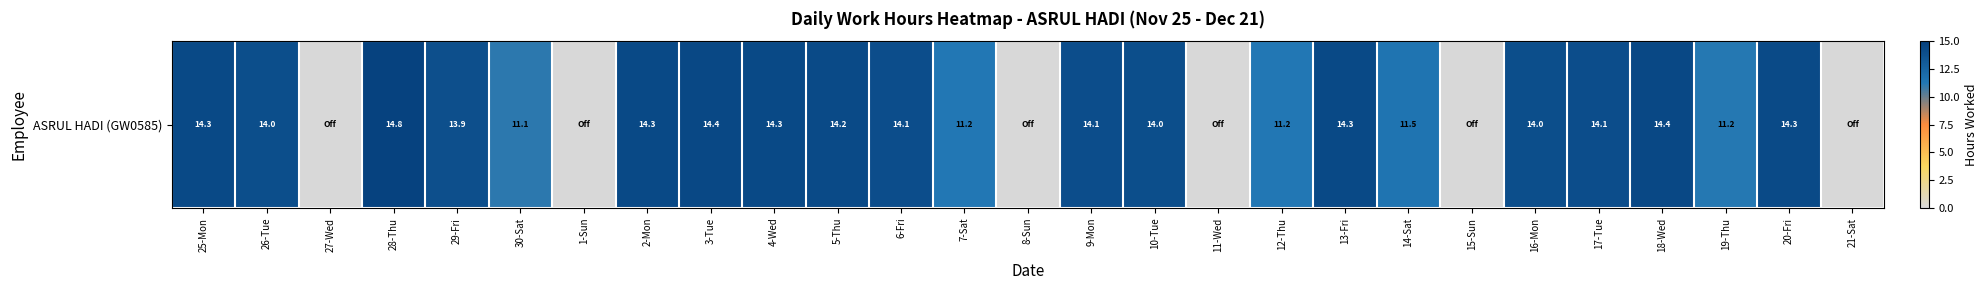

Rank the categories by value from highest to lowest.

28-Thu, 3-Tue, 18-Wed, 2-Mon, 4-Wed, 13-Fri, 25-Mon, 20-Fri, 5-Thu, 6-Fri, 9-Mon, 17-Tue, 10-Tue, 16-Mon, 26-Tue, 29-Fri, 14-Sat, 12-Thu, 7-Sat, 19-Thu, 30-Sat, 27-Wed, 1-Sun, 8-Sun, 11-Wed, 15-Sun, 21-Sat